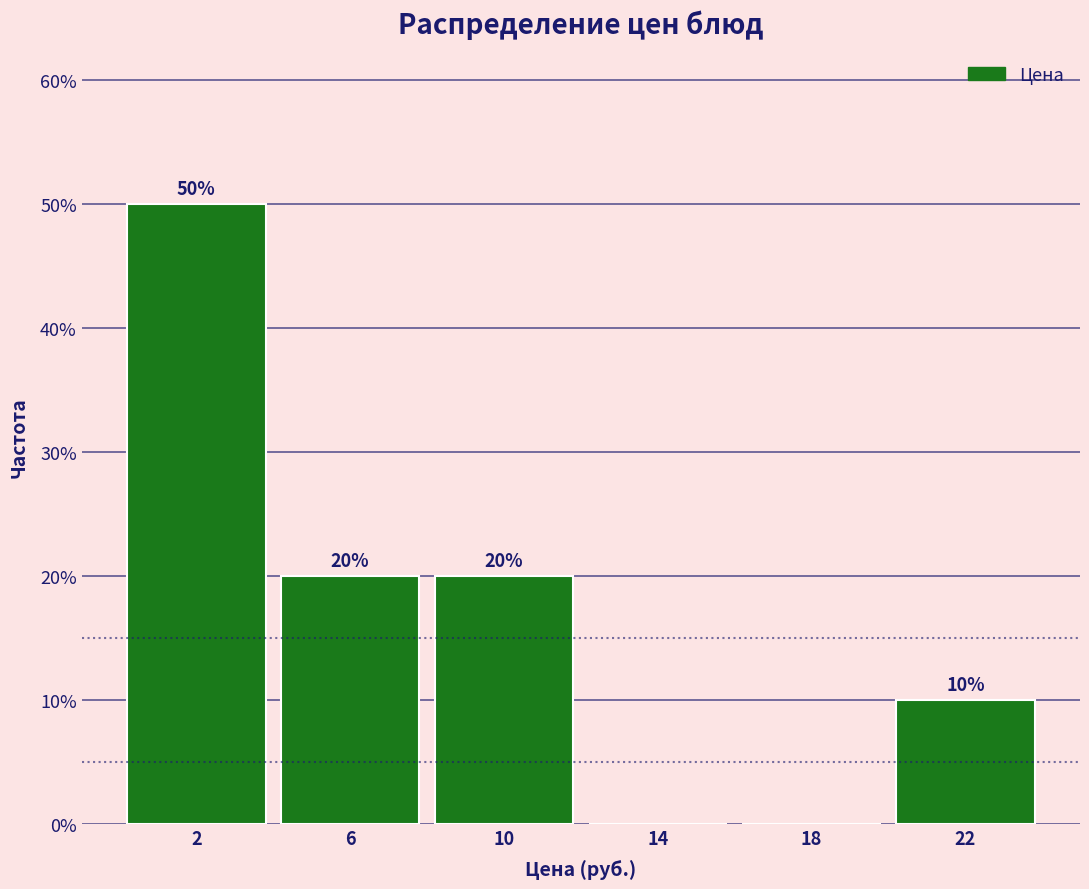

Which range on the x-axis has the tallest bar?

0 to 4